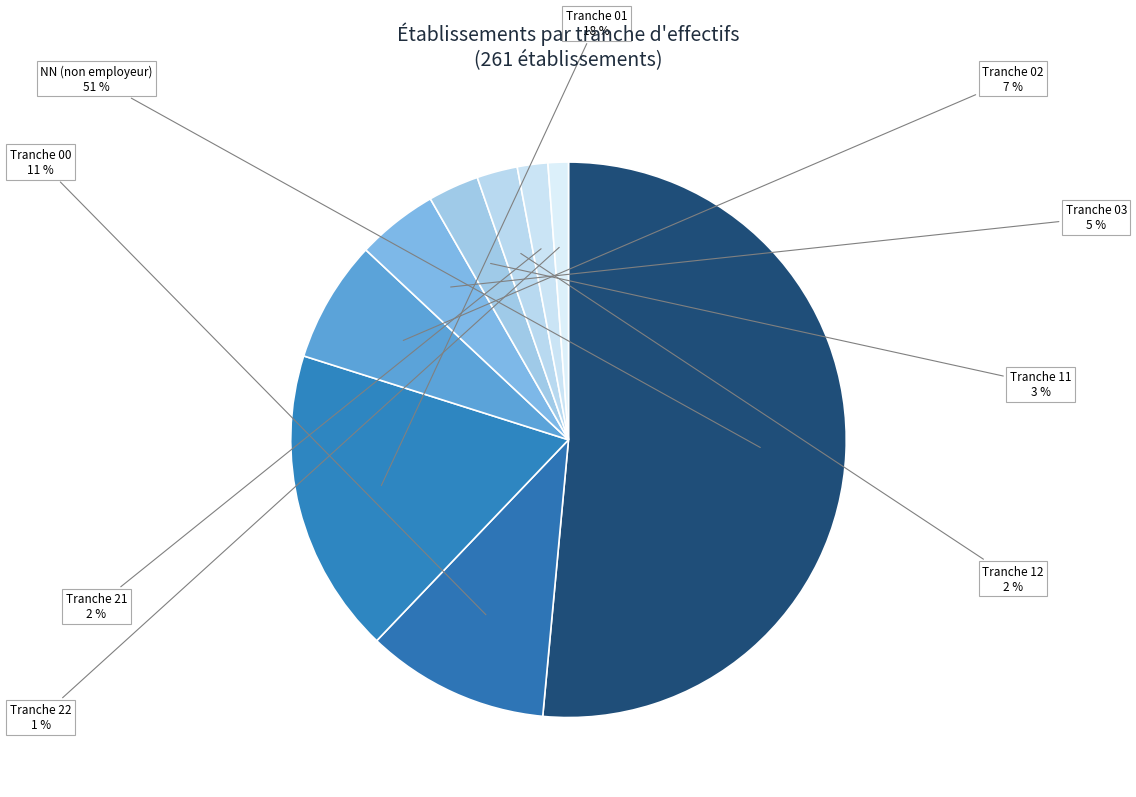

To the nearest percent, what portion does NN (non employeur) represent?

51%